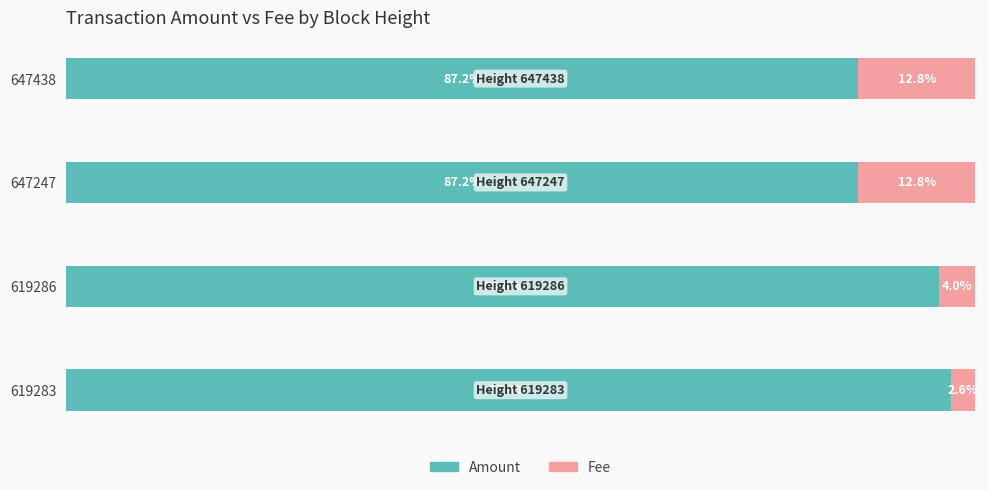

What is the value of the Amount bar at the 2nd from the left?

96.0